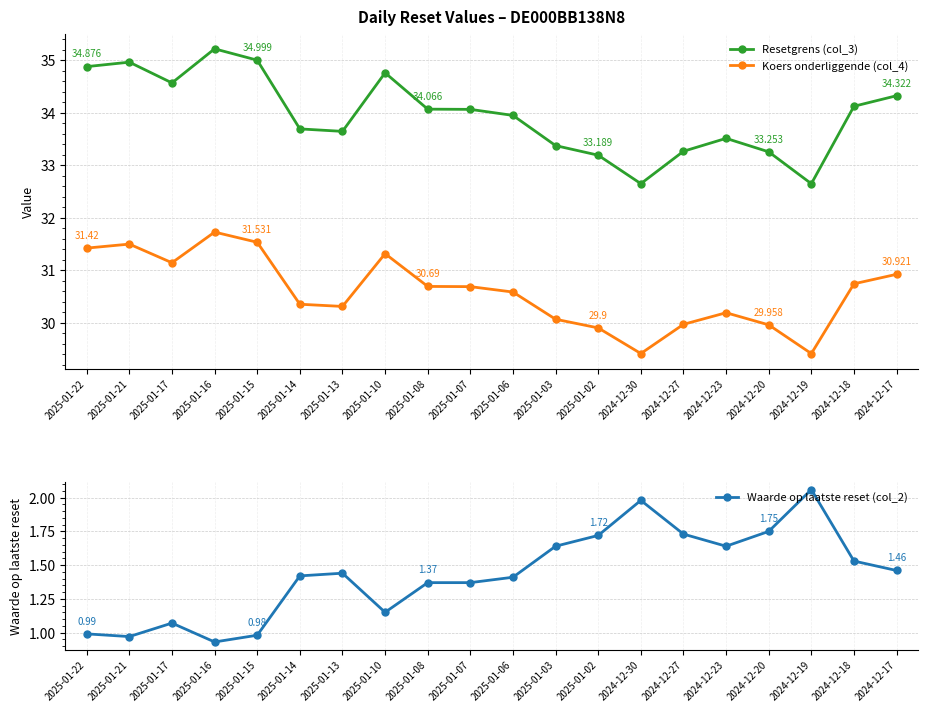

True or false: Resetgrens (col_3) and Koers onderliggende (col_4) intersect in this chart.

False